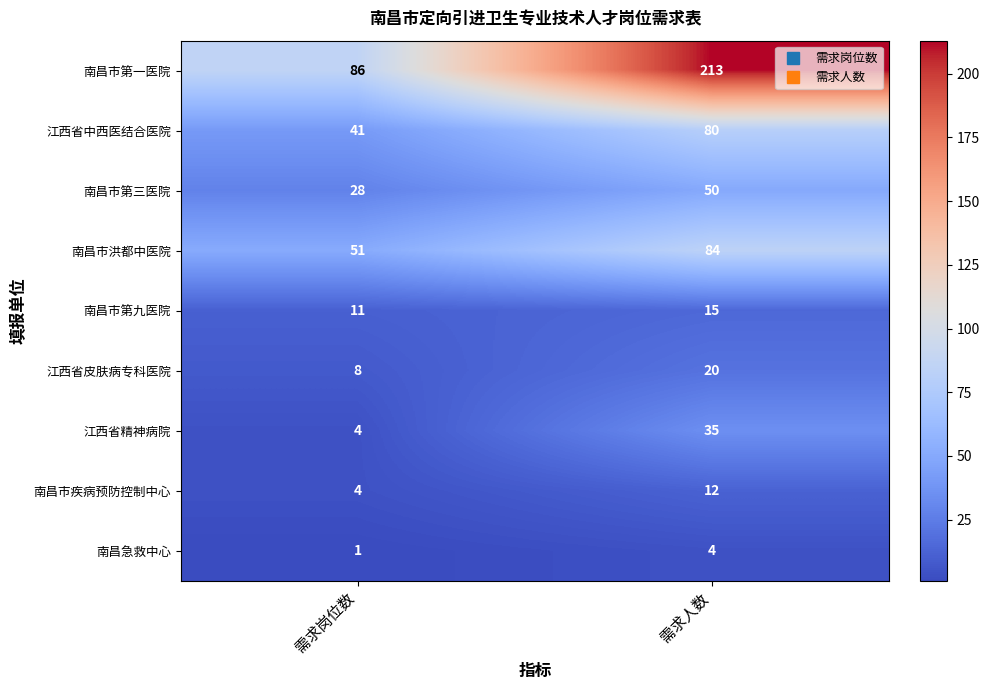

List the series in order of their peak value, lowest first.

南昌急救中心, 南昌市疾病预防控制中心, 南昌市第九医院, 江西省皮肤病专科医院, 江西省精神病院, 南昌市第三医院, 江西省中西医结合医院, 南昌市洪都中医院, 南昌市第一医院